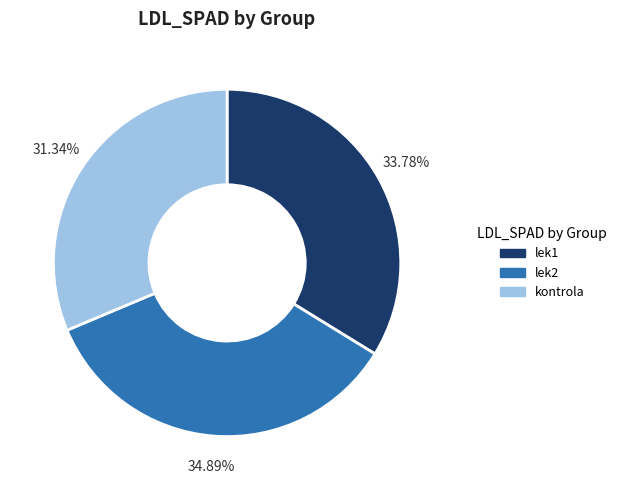

Does any single category account for the majority?

No